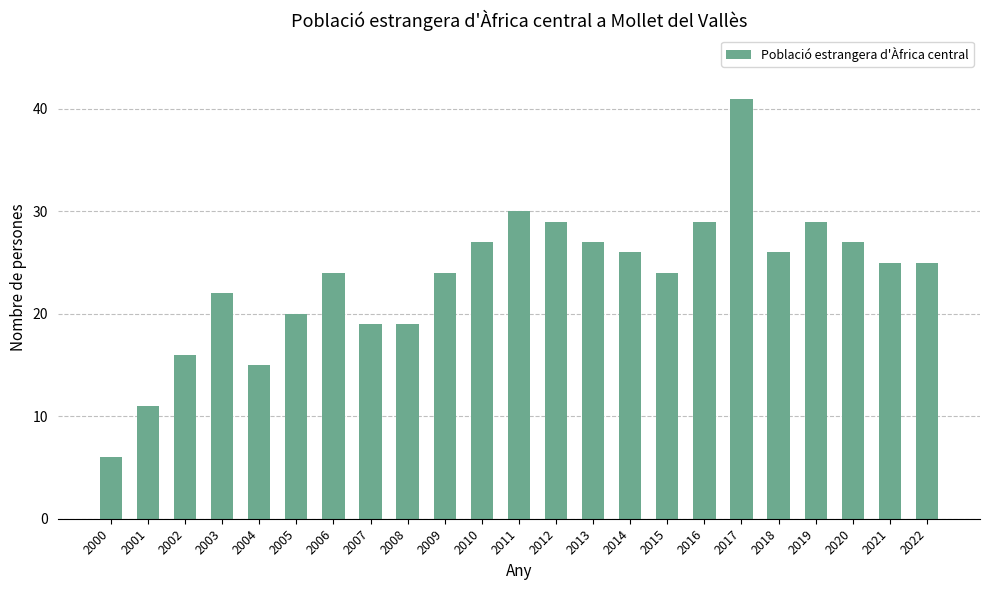

What is the ratio of the value at 2003 to the value at 2002?

1.4